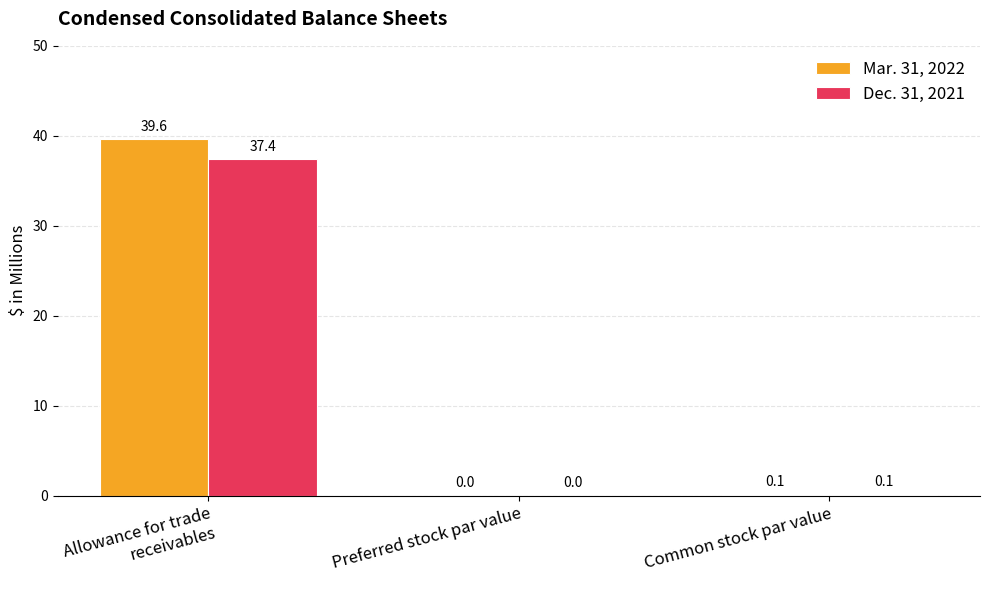

What is the sum of all Dec. 31, 2021 values?

37.5